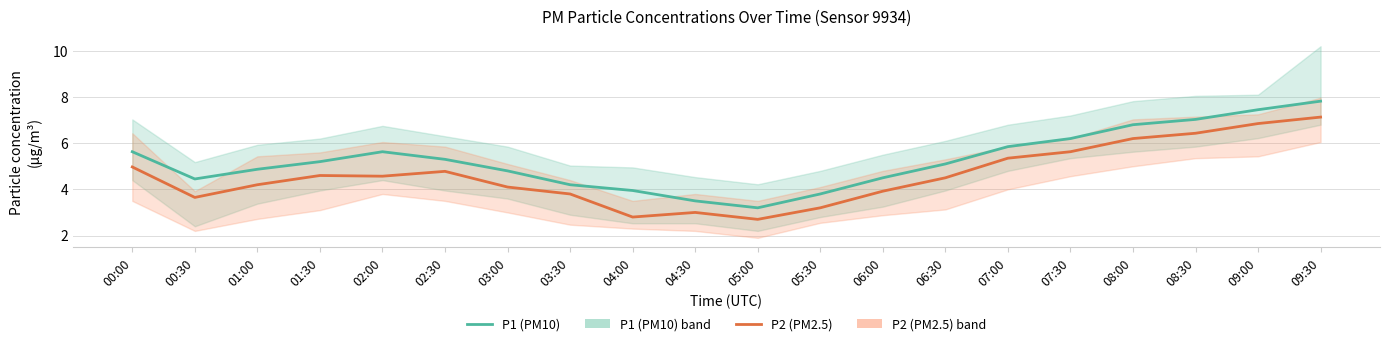

True or false: P1 (PM10) and P2 (PM2.5) cross at least once.

False